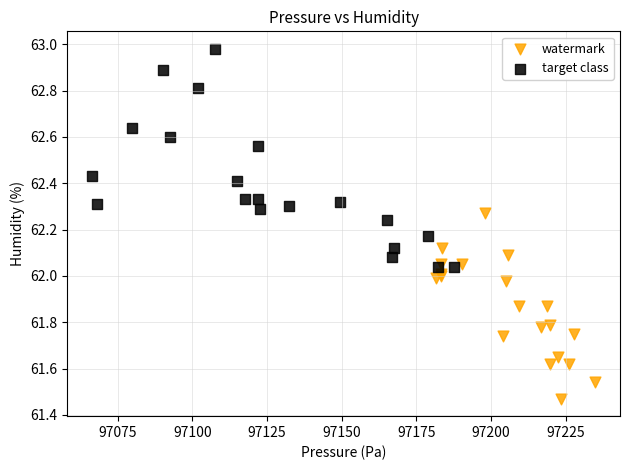

Which series contains the lowest Y value?

watermark